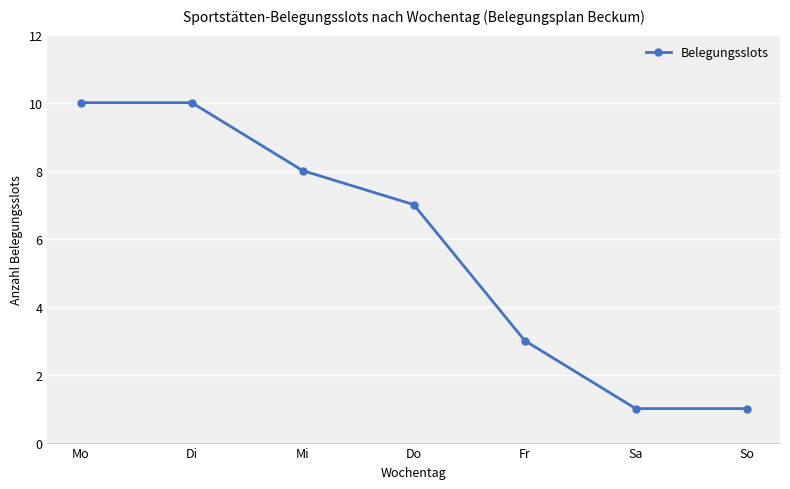

Between Sa and Mo, which is larger?

Mo